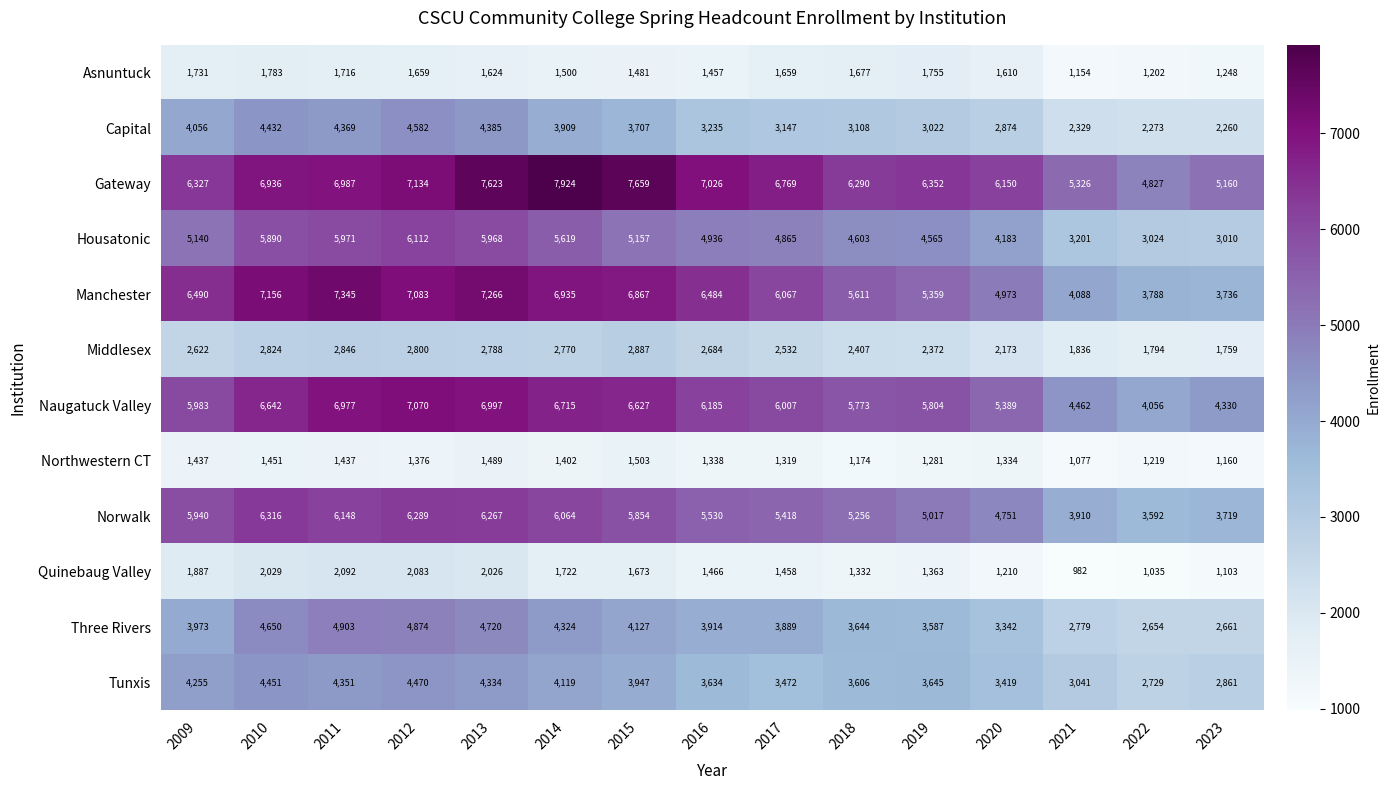

Is it true that Middlesex equals 2887 at 2015?

True